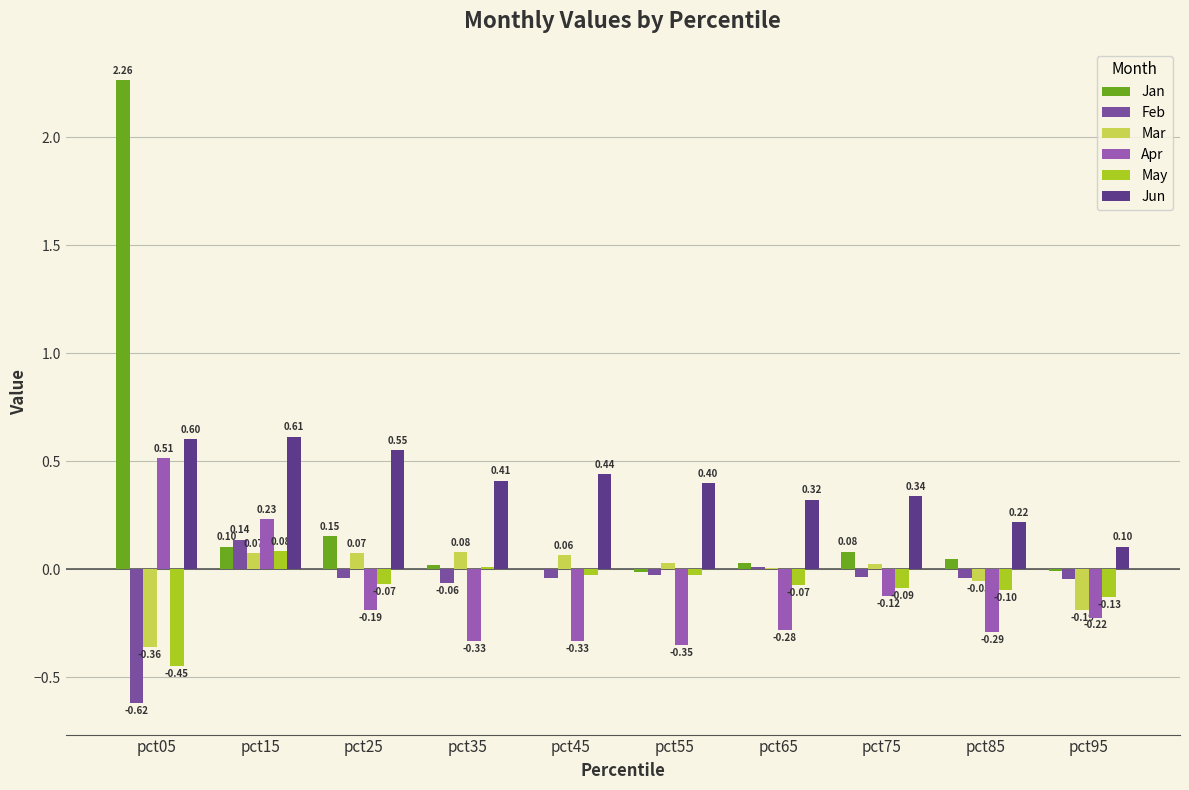

Which series changed the most between pct25 and pct45?

Jan